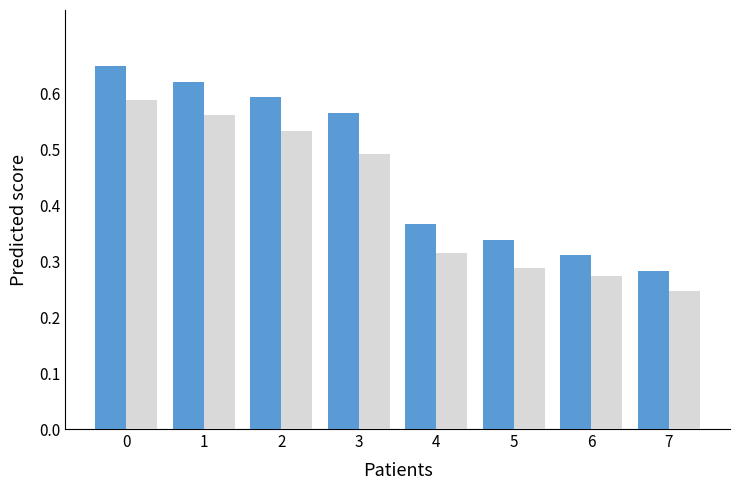

At which category does the chart reach its minimum across all series?

7